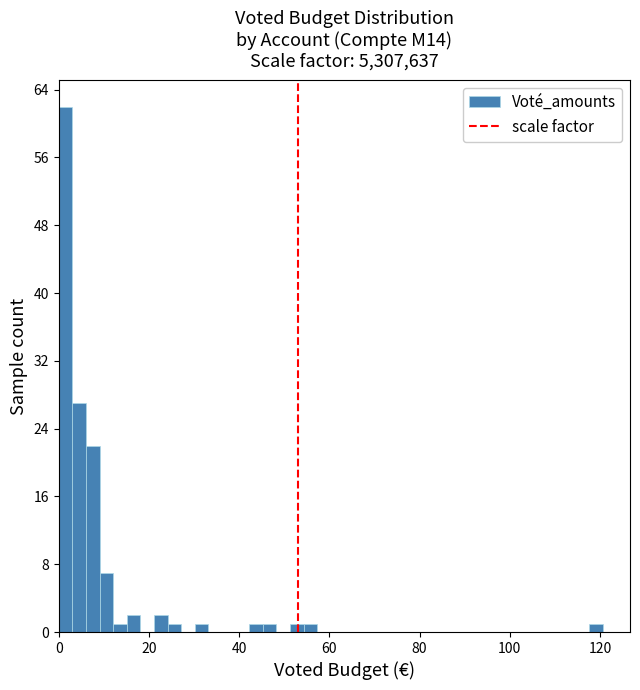

Around what value on the x-axis is the tallest bar? Give the approximate position of its centre, as read against the axis.

2